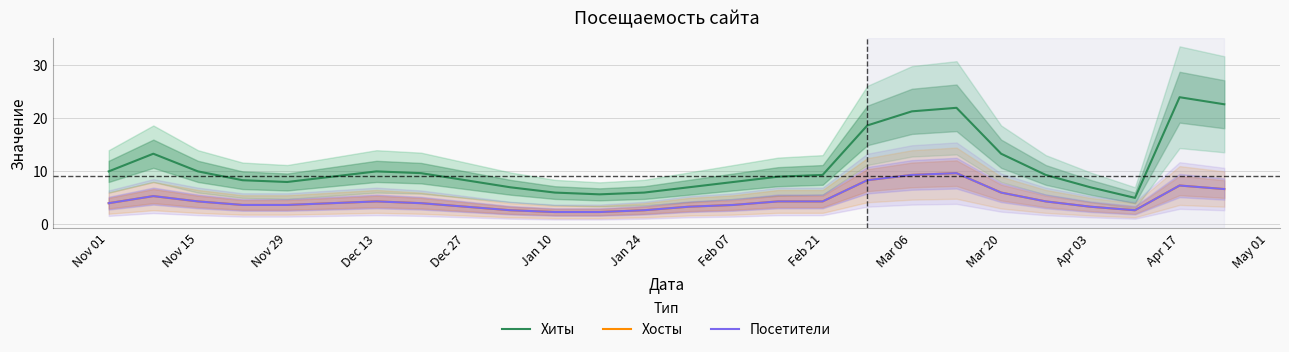

What are all the series names shown in the legend?

Хиты, Хосты, Посетители